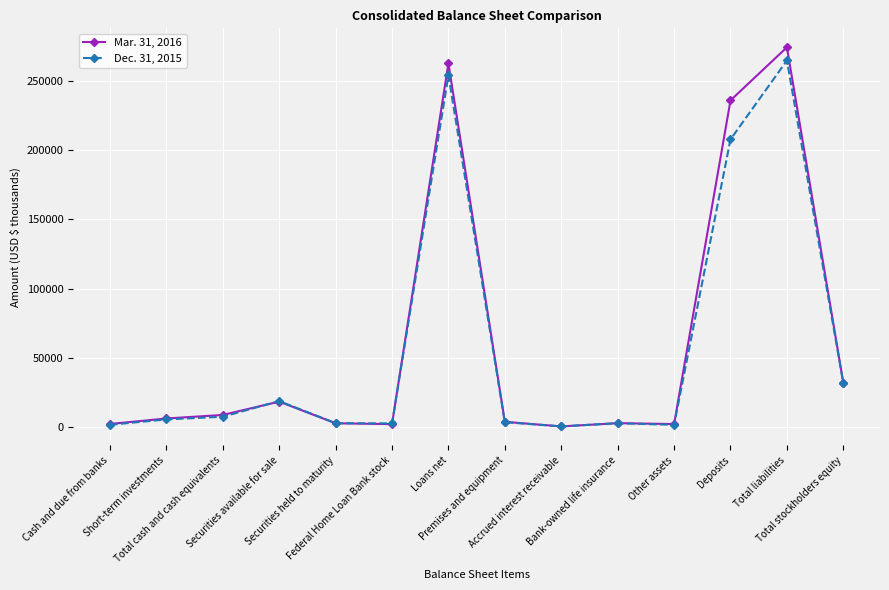

How many categories are shown in the chart?

14